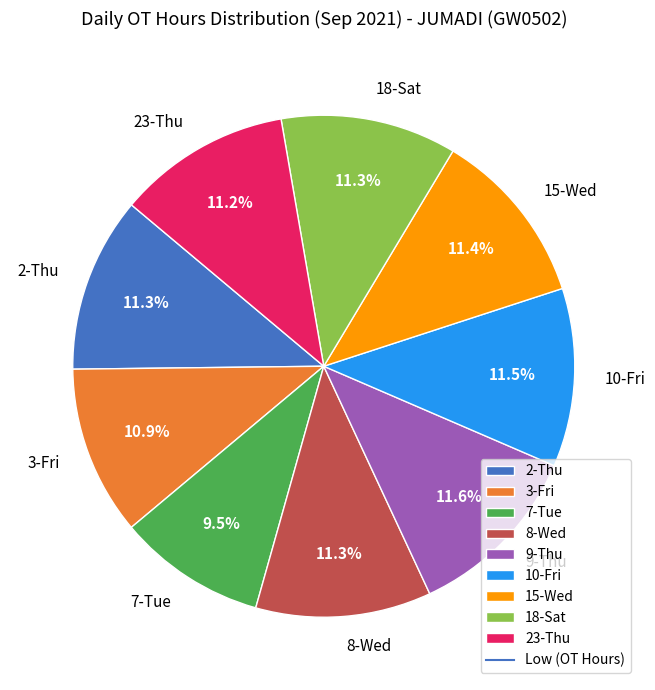

Combined, what portion of the pie is 10-Fri and 18-Sat?

22.8%